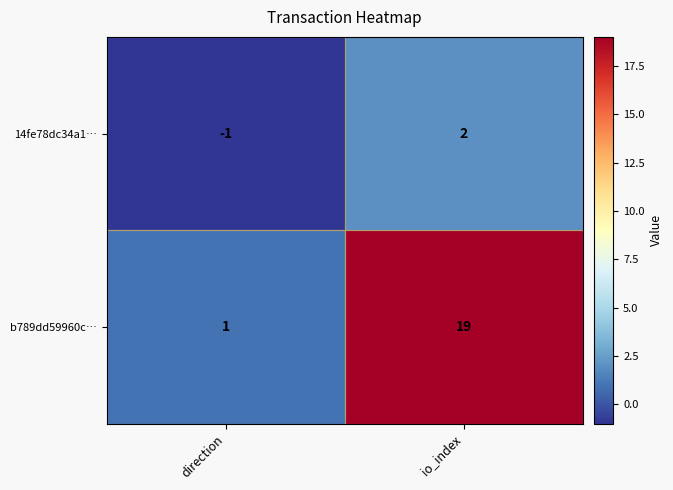

Is the value of b789dd59960c… at direction greater than the value of 14fe78dc34a1… at direction?

Yes